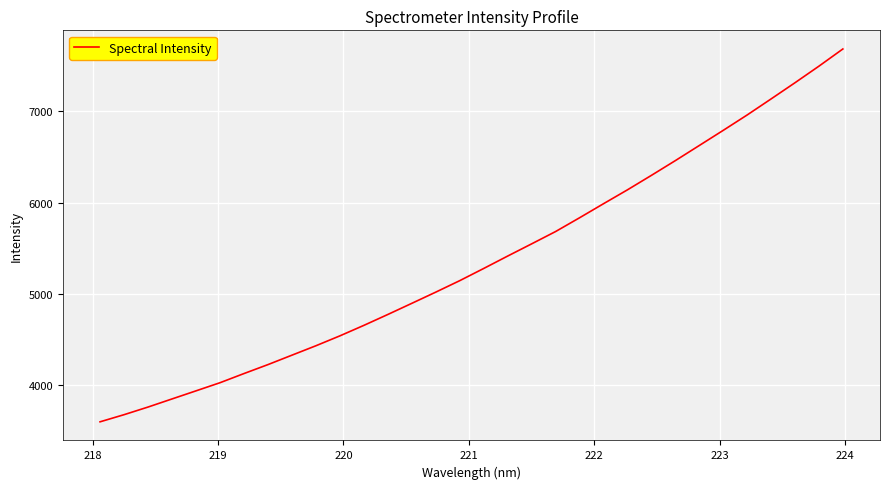

What is the minimum value shown in the chart?

3592.0